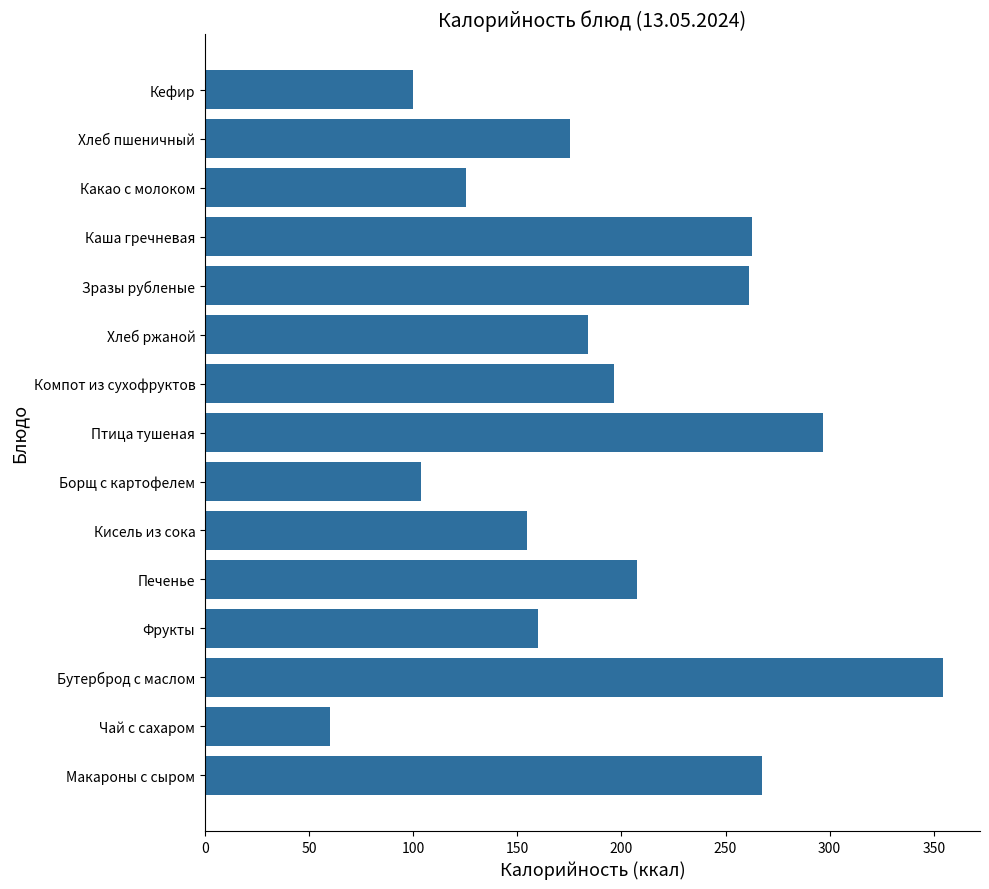

How many data points does each series have?

15